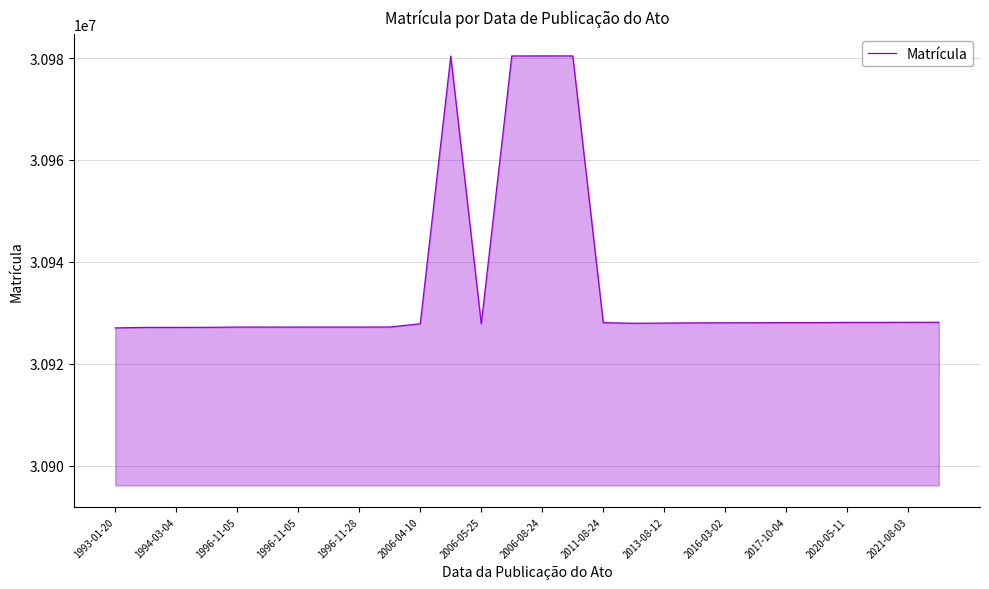

What is the greatest value displayed?

30980444